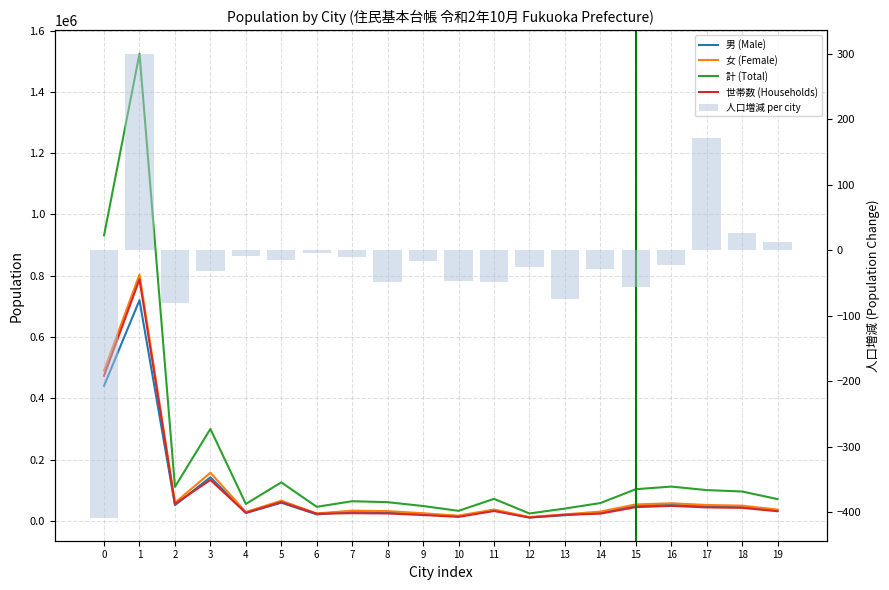

At which label does 人口増減 per city first exceed -23?

1